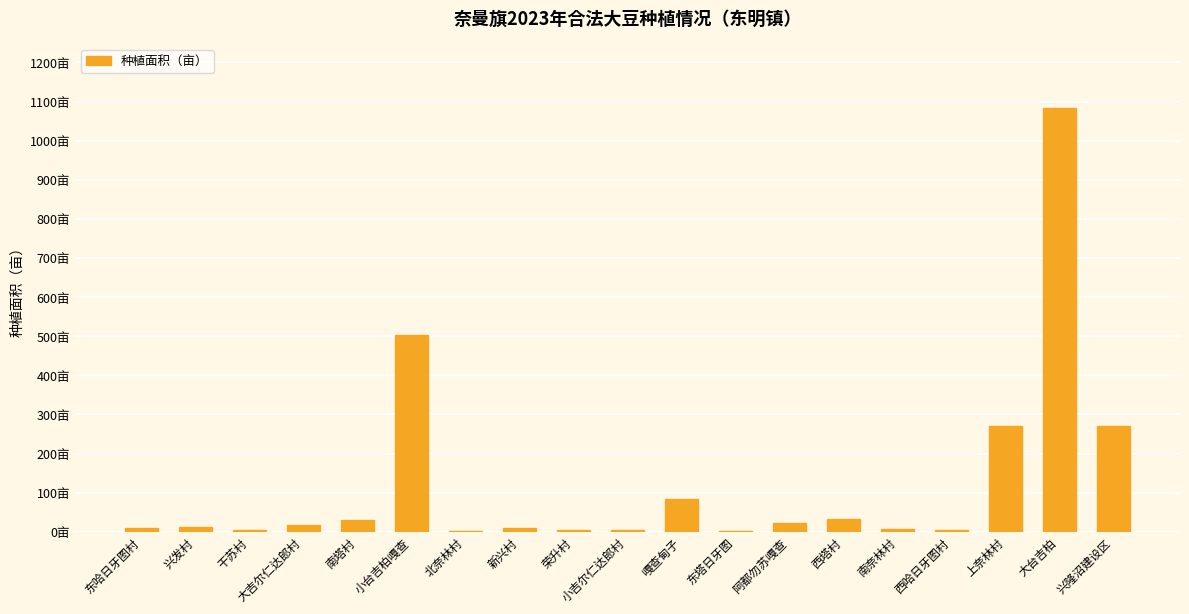

Reading right to left, what are all the values shown in this chart?

兴隆沼建设区=270.0	大台吉柏=1084.5	上奈林村=271.5	西哈日牙图村=5.0	南奈林村=8.0	西塔村=33.1	阿都勿苏嘎查=22.0	东塔日牙图=1.2	嘎查甸子=83.6	小吉尔仁达郎村=3.5	荣升村=5.0	新兴村=10.2	北奈林村=2.0	小台吉柏嘎查=503.0	南塔村=29.0	大吉尔仁达郎村=17.0	干苏村=4.5	兴发村=12.3	东哈日牙图村=10.0